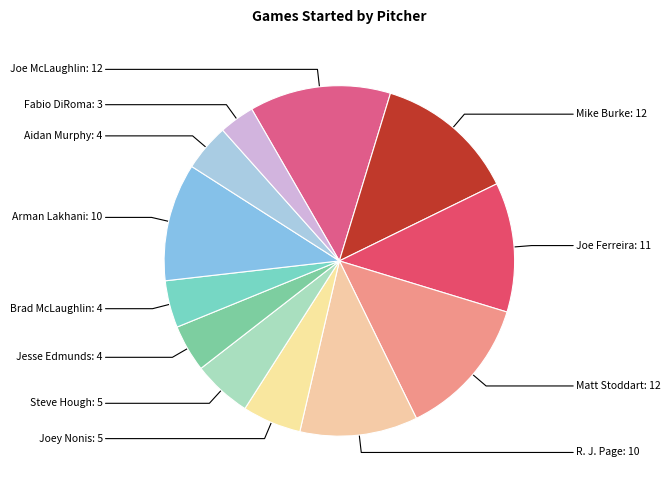

Is it true that Mike Burke is 3% of the pie?

False